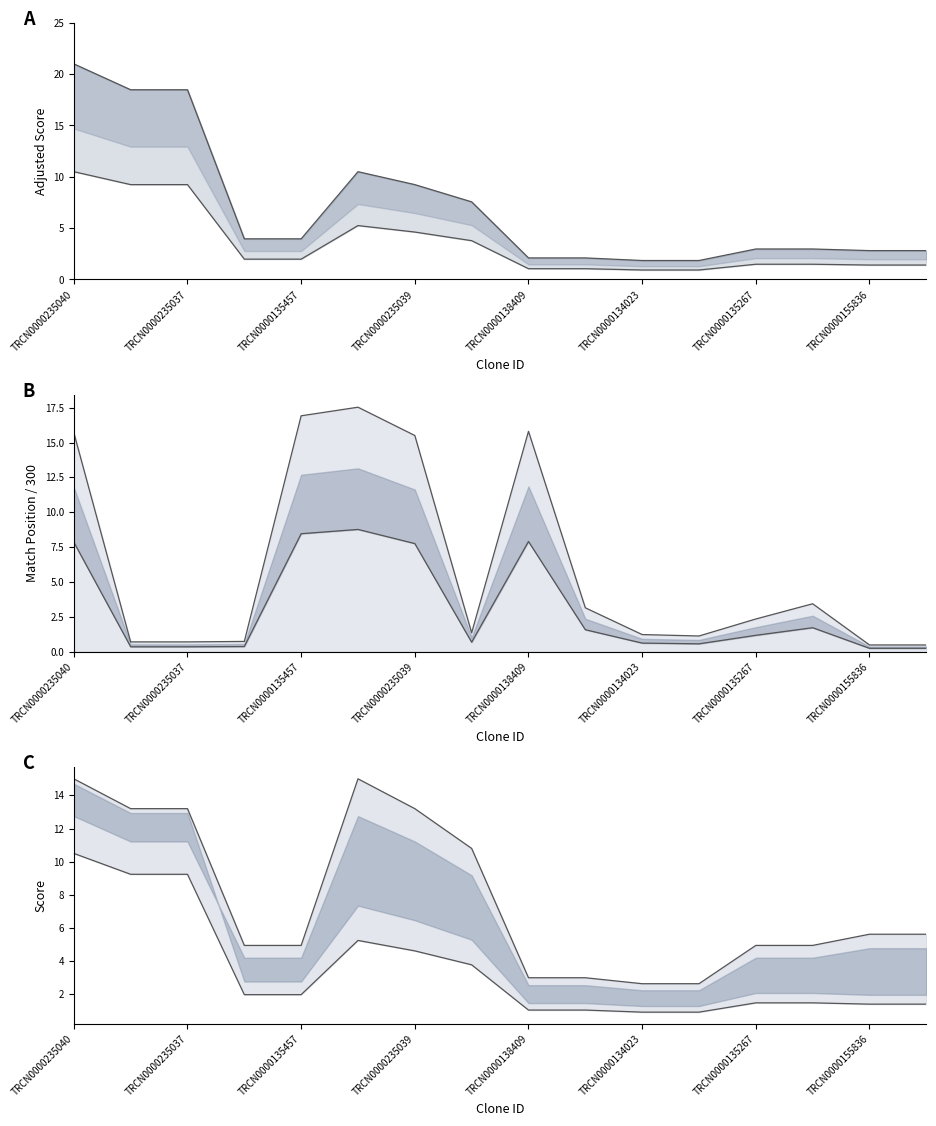

Which series ends up on top after the final intersection of Intrinsic Score upper and Match Position lower?

Intrinsic Score upper